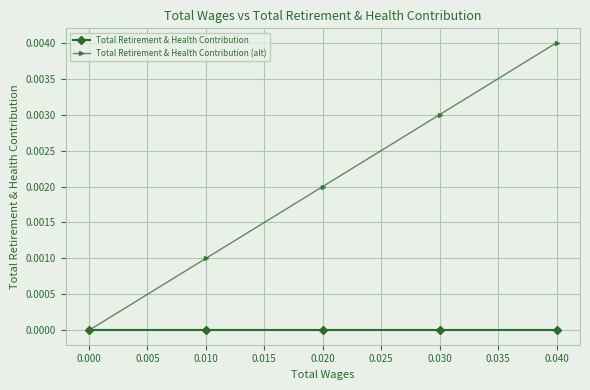

True or false: Total Retirement & Health Contribution has more than 2 interior local peaks.

False